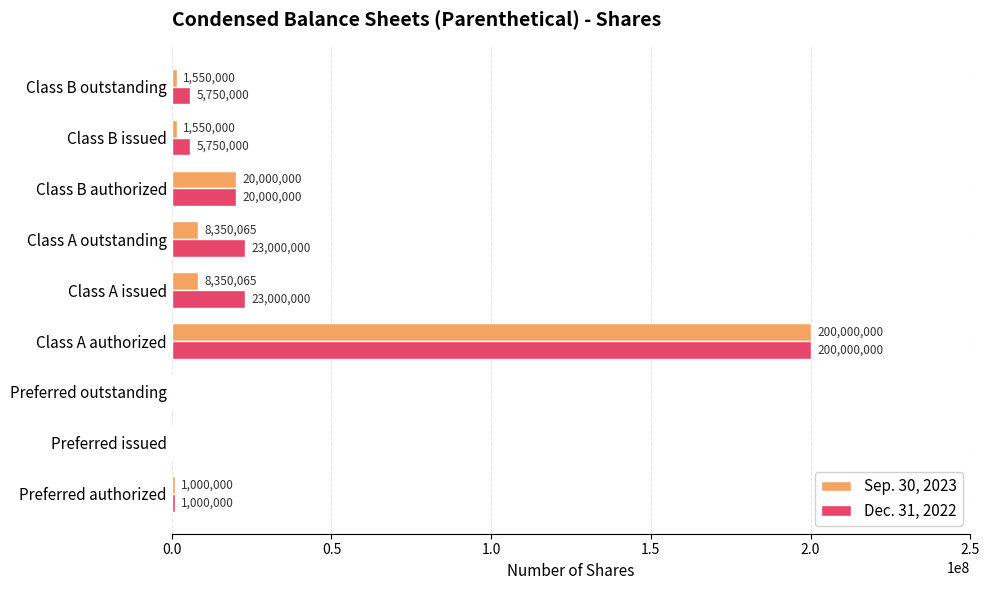

At which category is the sum across all series the highest?

Class A authorized